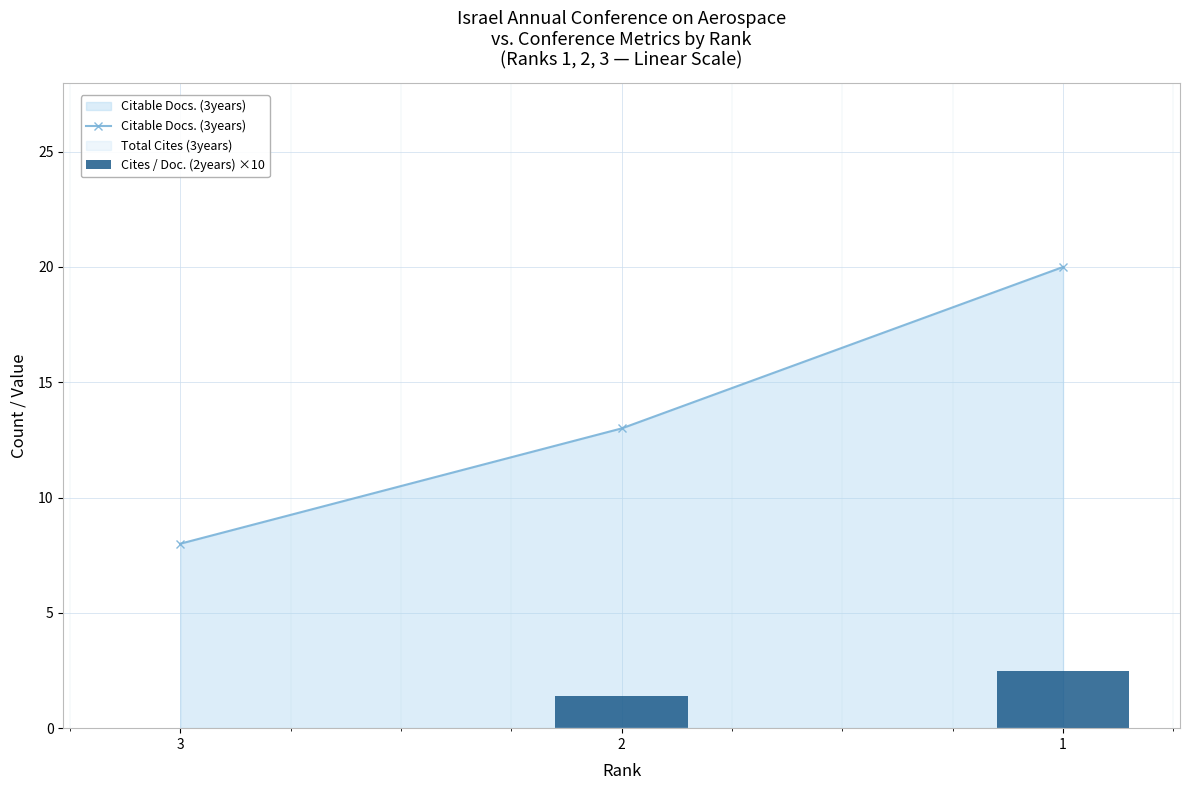

How many values in the Citable Docs. (3years) series are below 13?

1